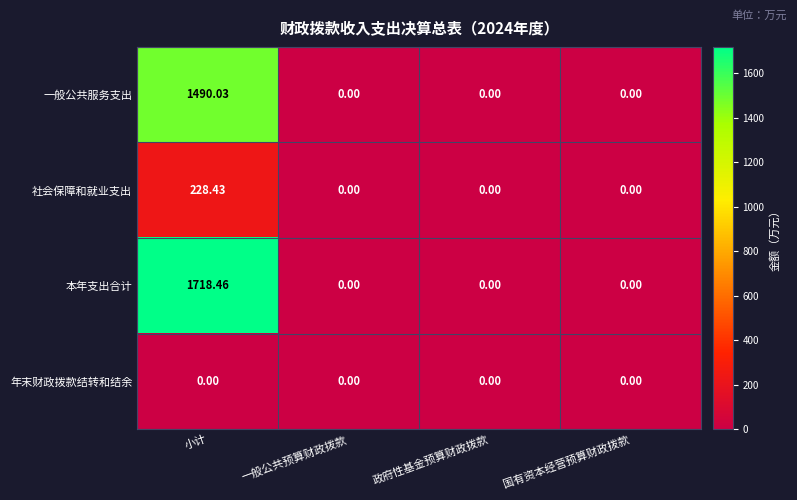

How many data points does each series have?

4